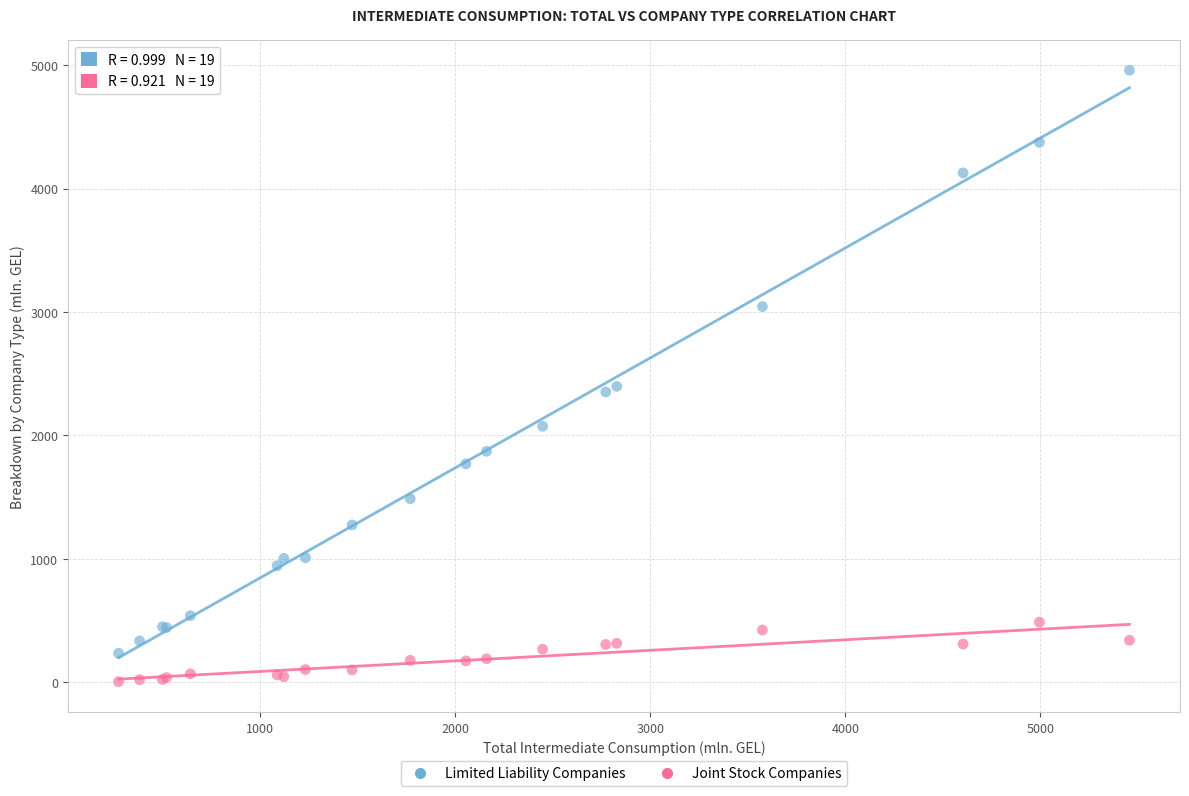

Which series has the widest spread of Y values?

Limited Liability Companies